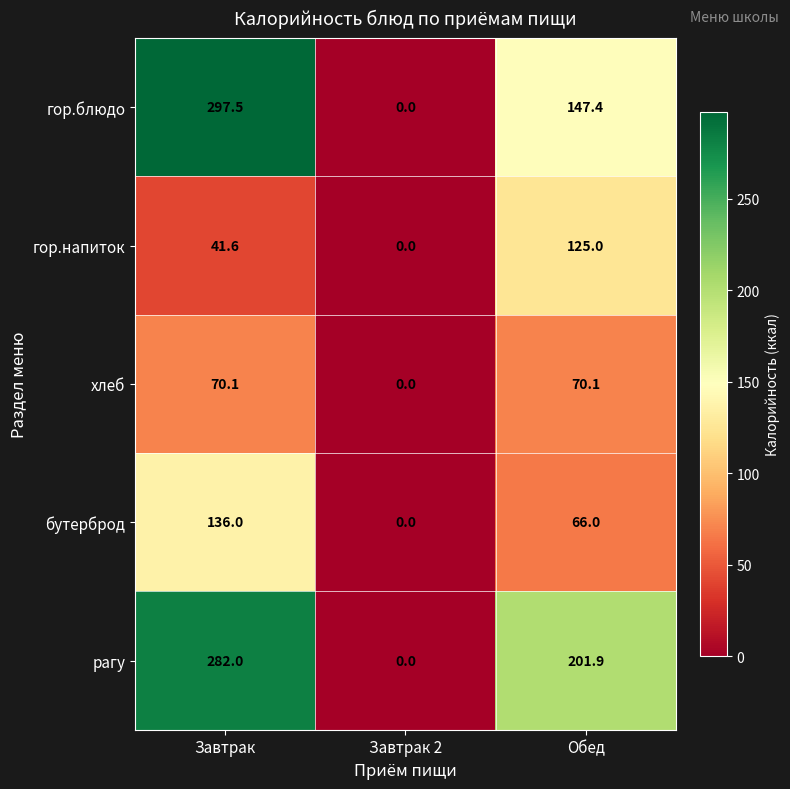

Reading left to right, list all the values displayed in this chart.

гор.блюдо: 297.5	0.0	147.4
гор.напиток: 41.6	0.0	125.0
хлеб: 70.1	0.0	70.1
бутерброд: 136.0	0.0	66.0
рагу: 282.0	0.0	201.9